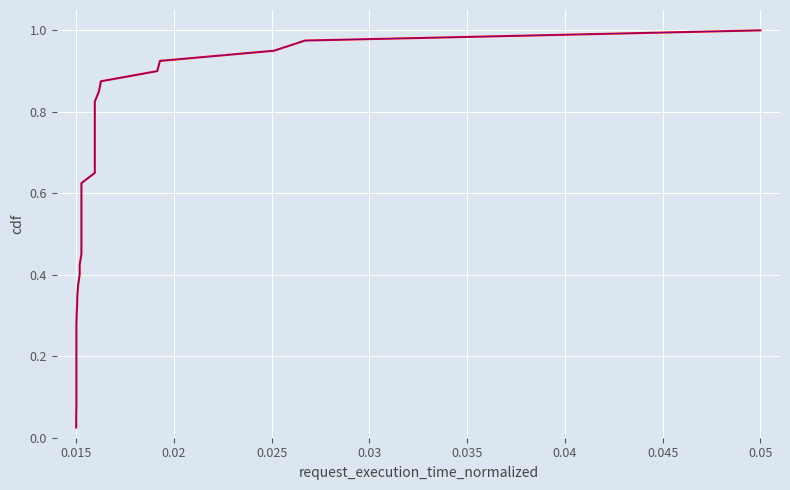

What are all the series names shown in the legend?

СУМА (ГРН), СУМА (ГРН) (ref)